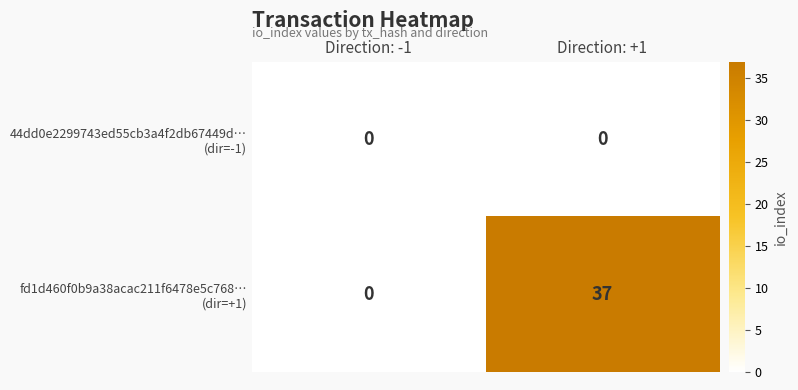

What is the total value across all series at Direction: +1?

37